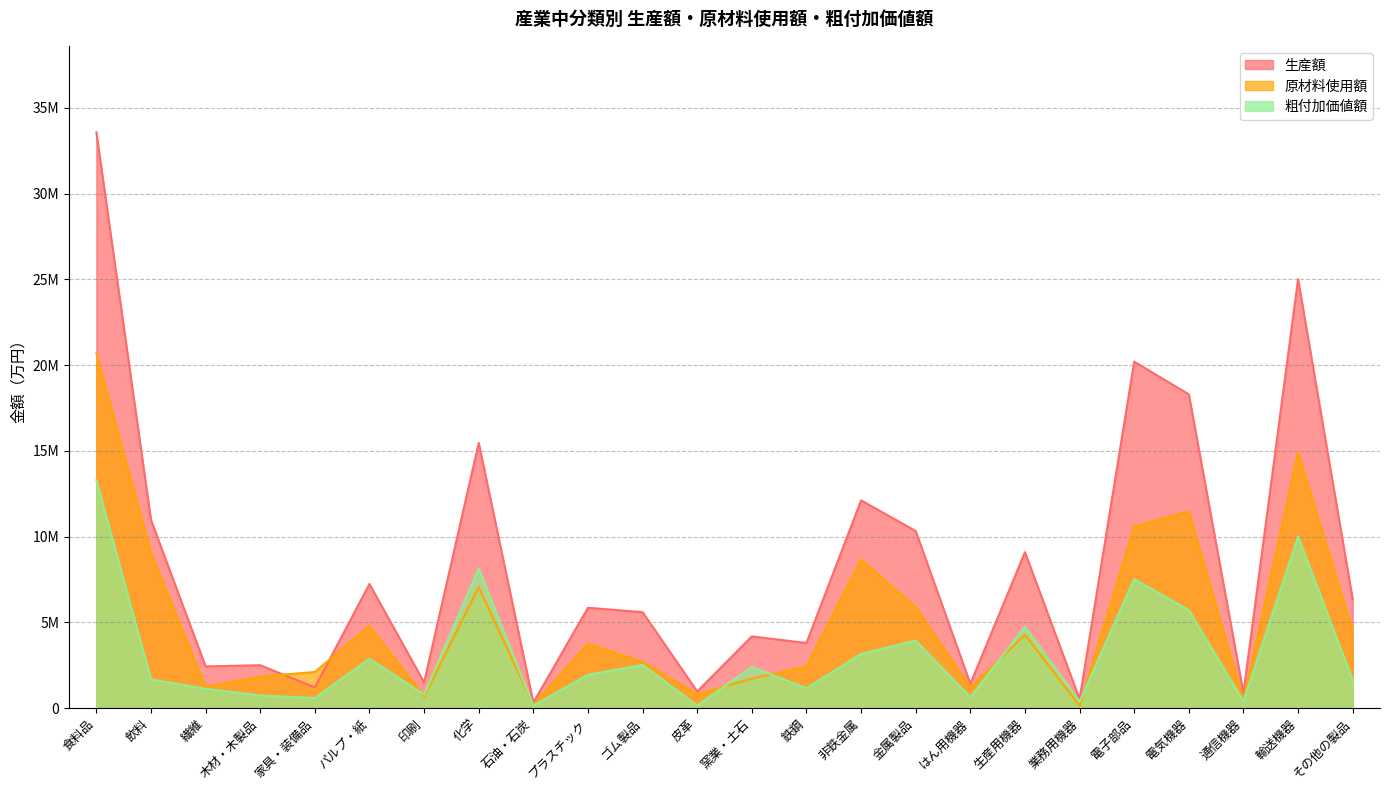

At how many categories does at least one series exceed 18354602?

3